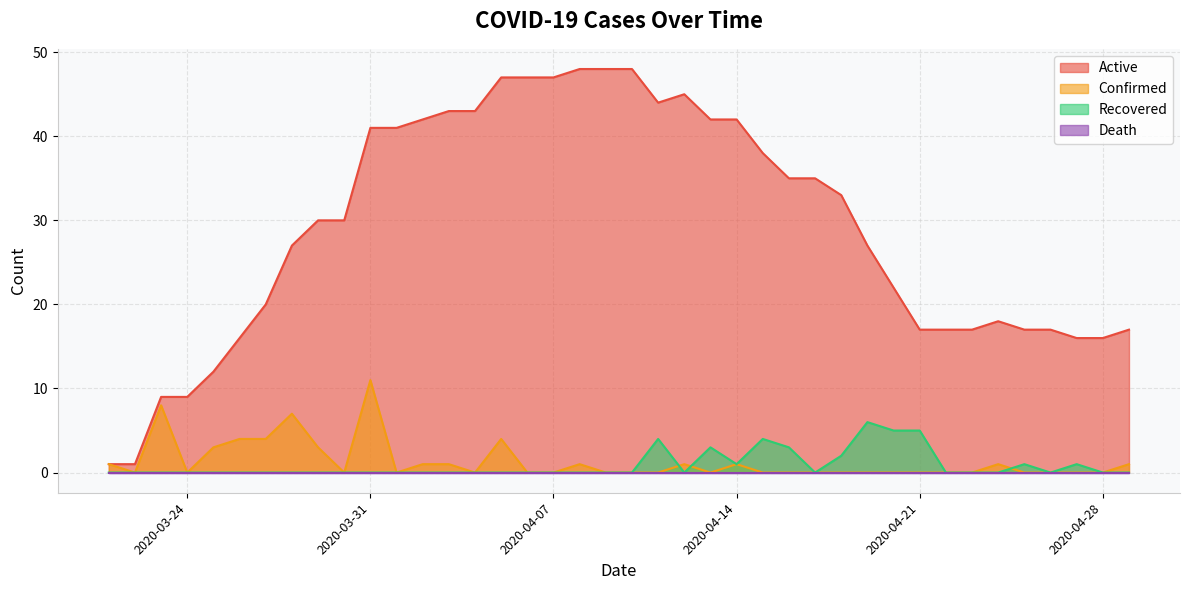

Which series has the largest total across all categories?

Active